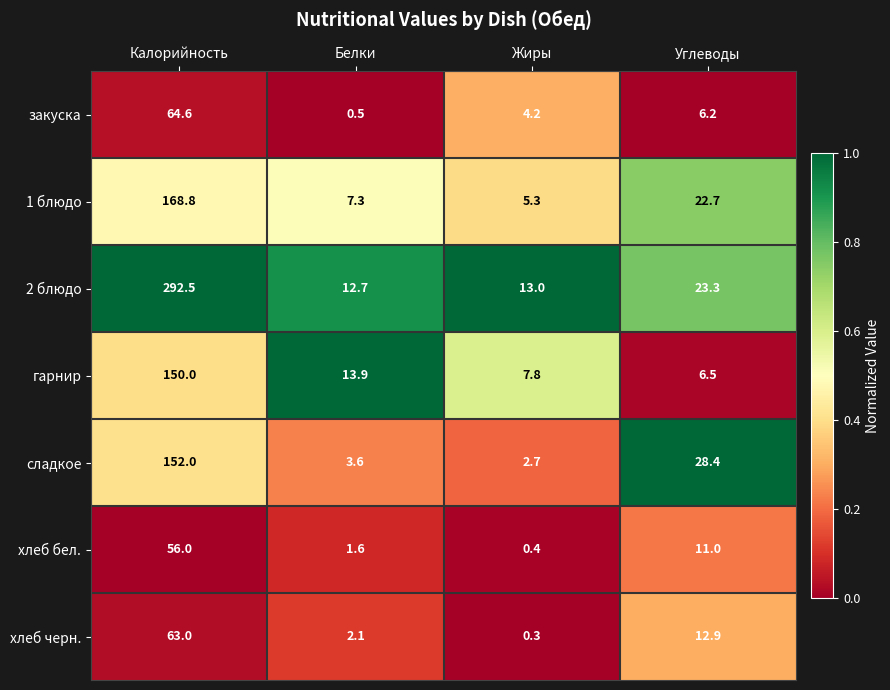

What is the difference between the highest and lowest values at Белки?

13.4